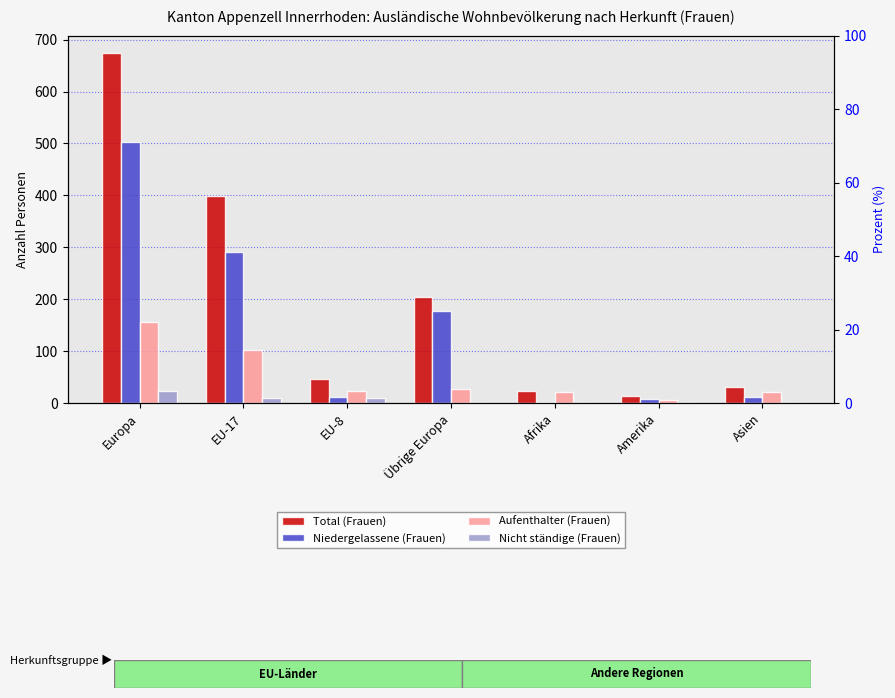

What is the label of the 7th bar from the left?

Asien